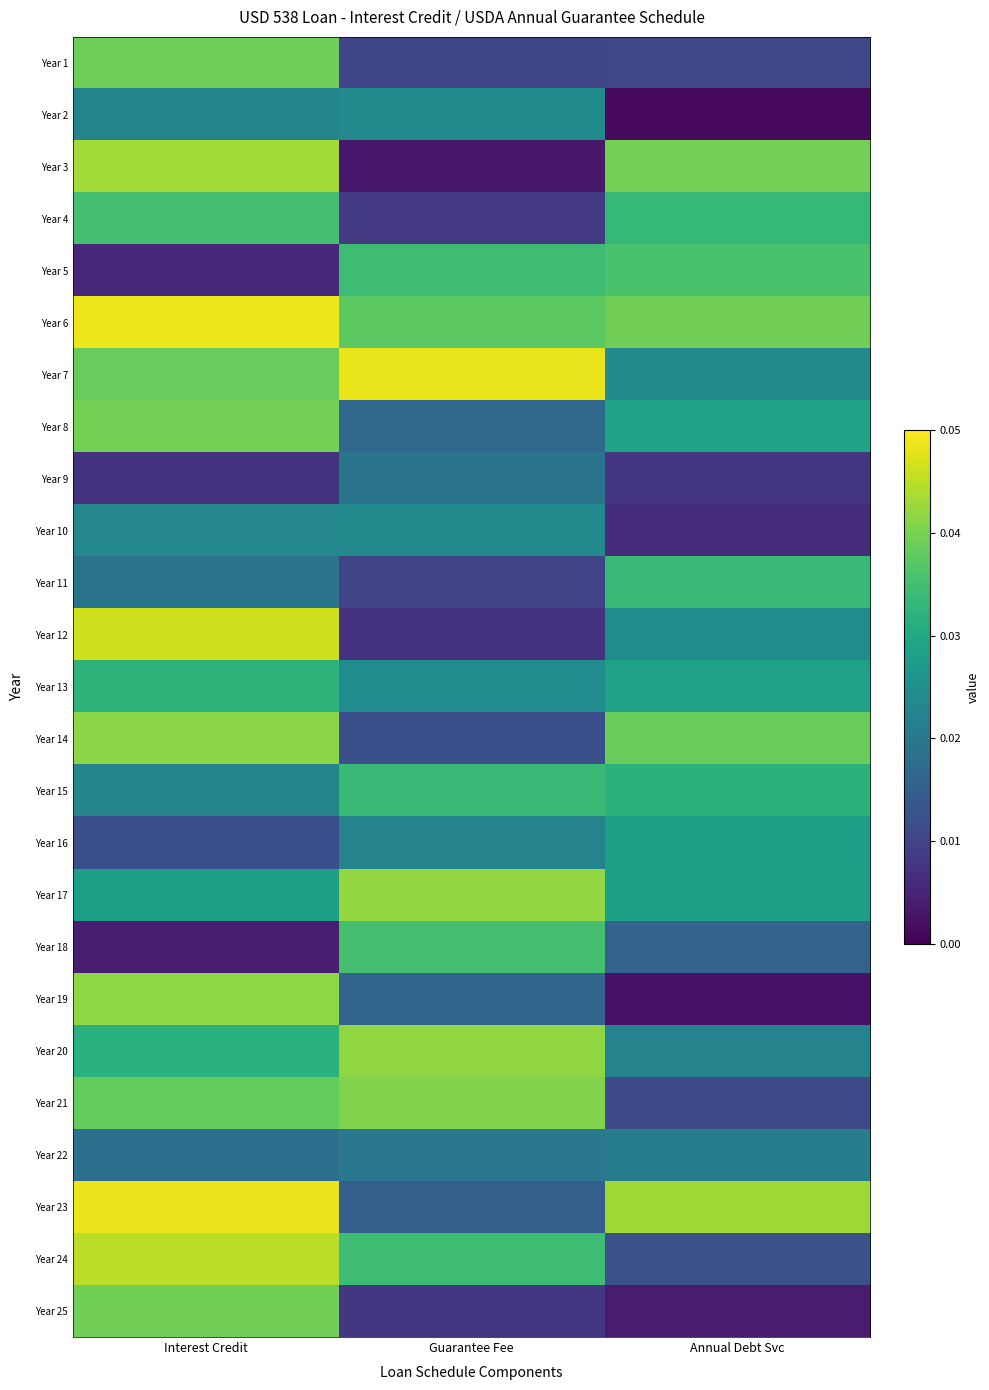

At how many categories does at least one series exceed 0?

3